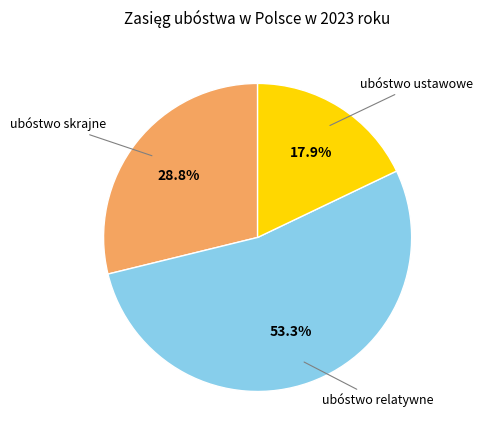

Does any single category account for the majority?

Yes